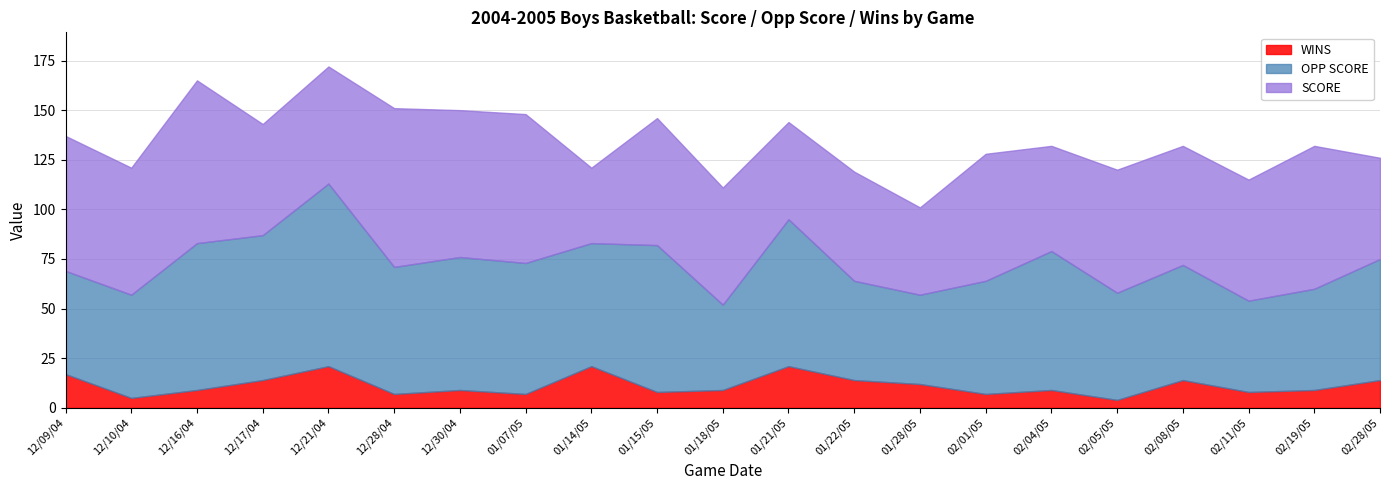

Which series changed the most between 12/16/04 and 02/28/05?

SCORE